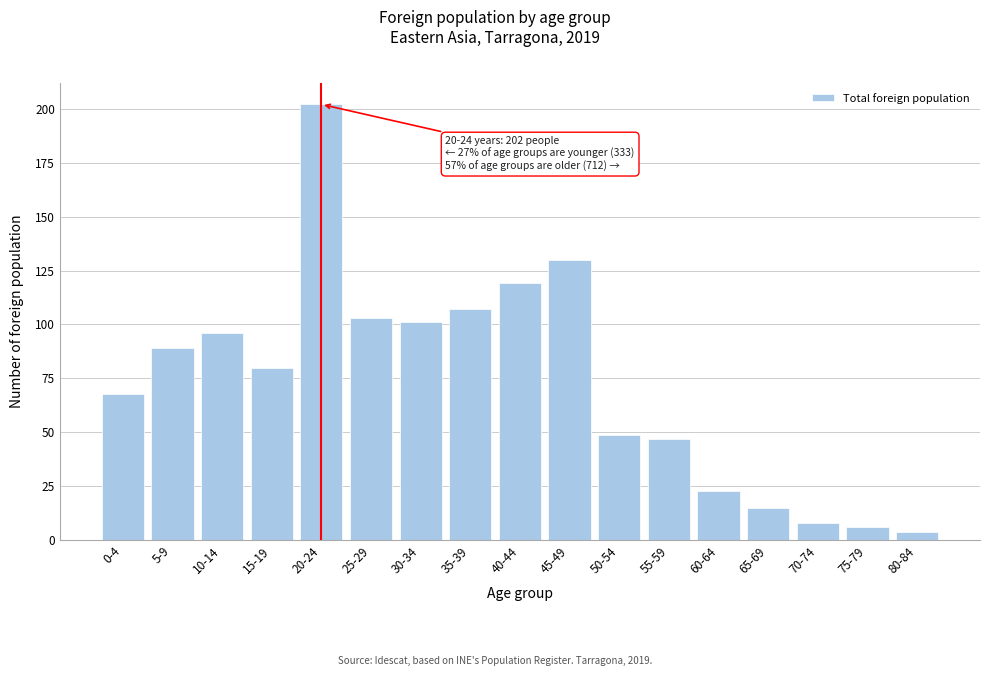

Reading right to left, transcribe all the data shown in this chart.

4	6	8	15	23	47	49	130	119	107	101	103	202	80	96	89	68